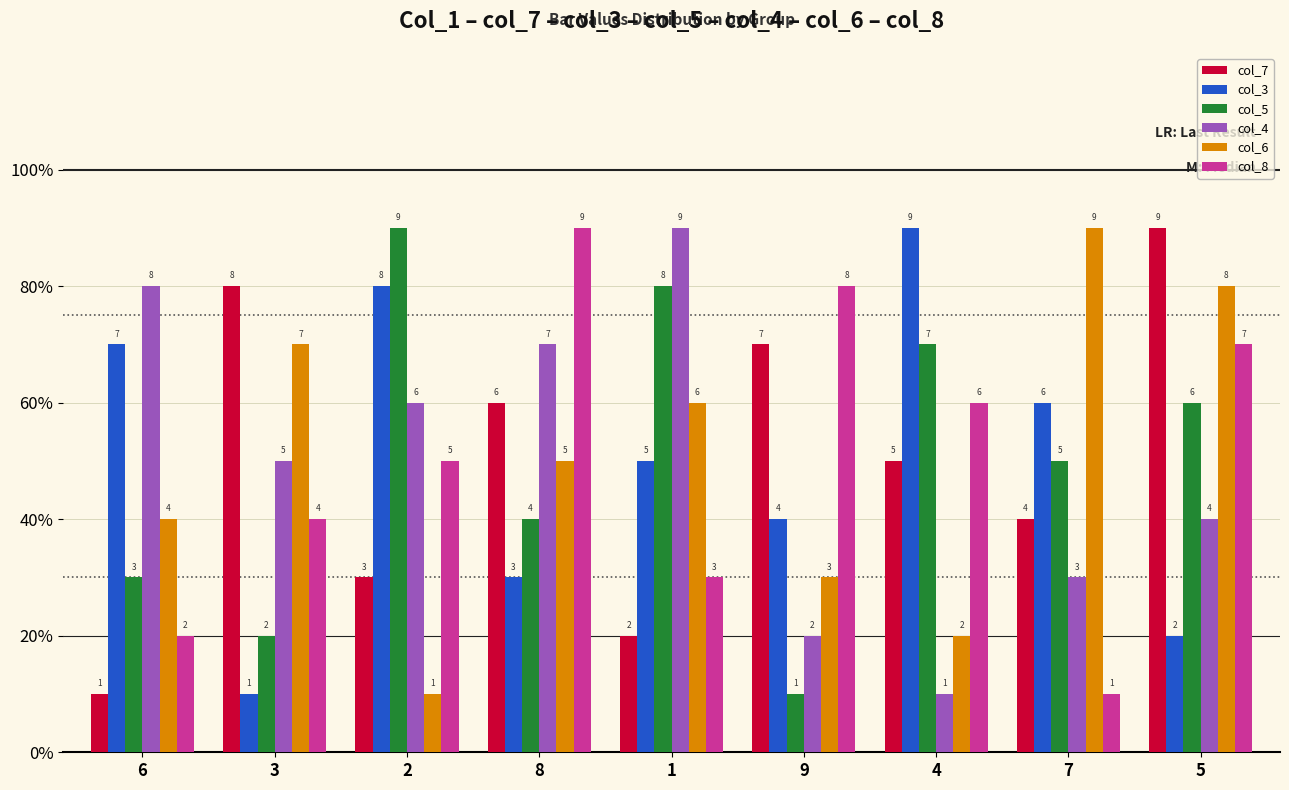

Are the bars horizontal?

No